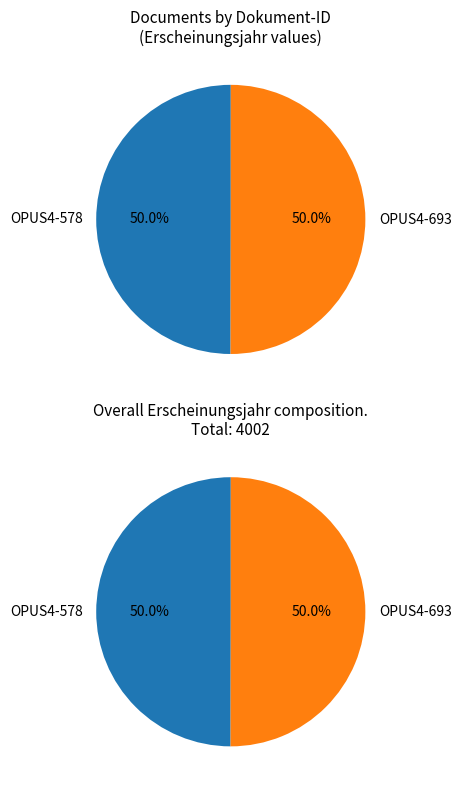

Do OPUS4-693 and OPUS4-578 together represent more than half of the pie?

Yes